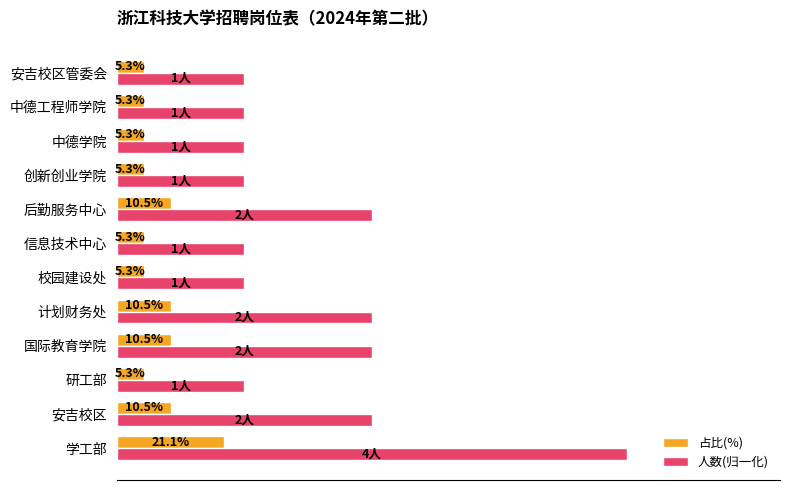

At 创新创业学院, list the series in order from smallest to largest.

占比(%), 人数(归一化)